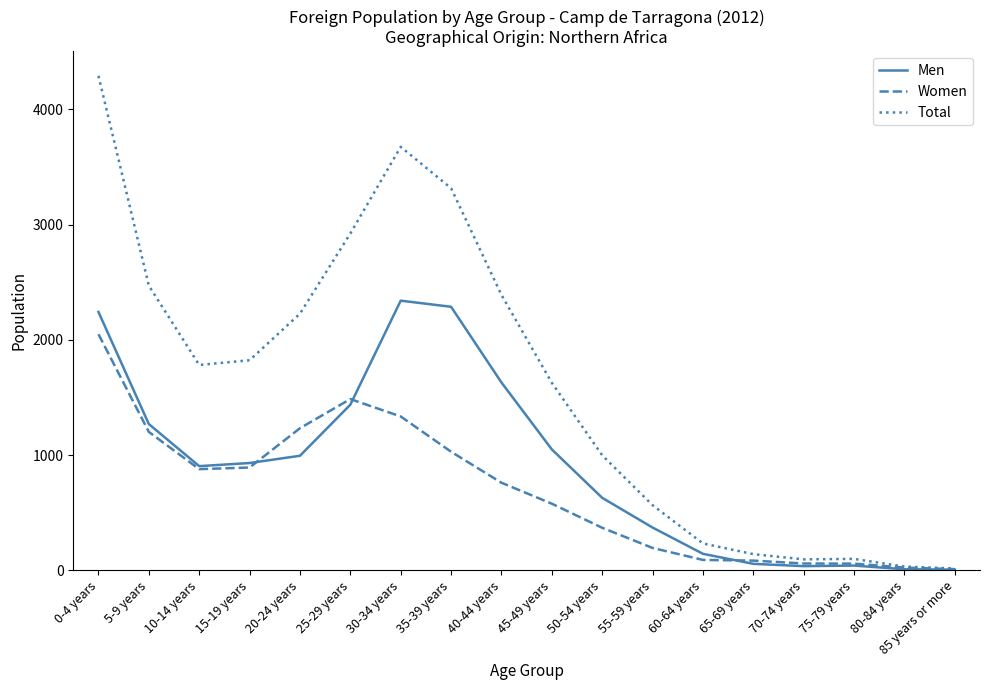

Which series has the largest total across all categories?

Total